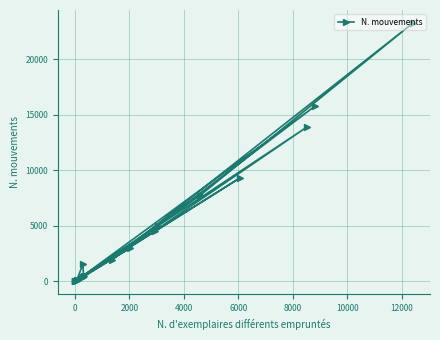

How many data points does each series have?

20